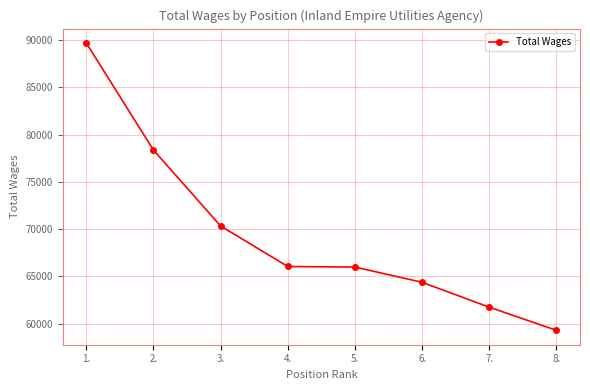

Between 6. and 7., which is larger?

6.